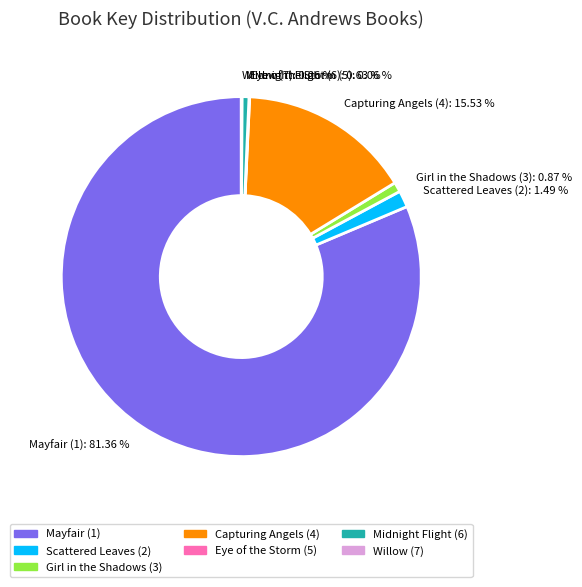

Is Girl in the Shadows (3): 0.87 % the majority of the pie?

No